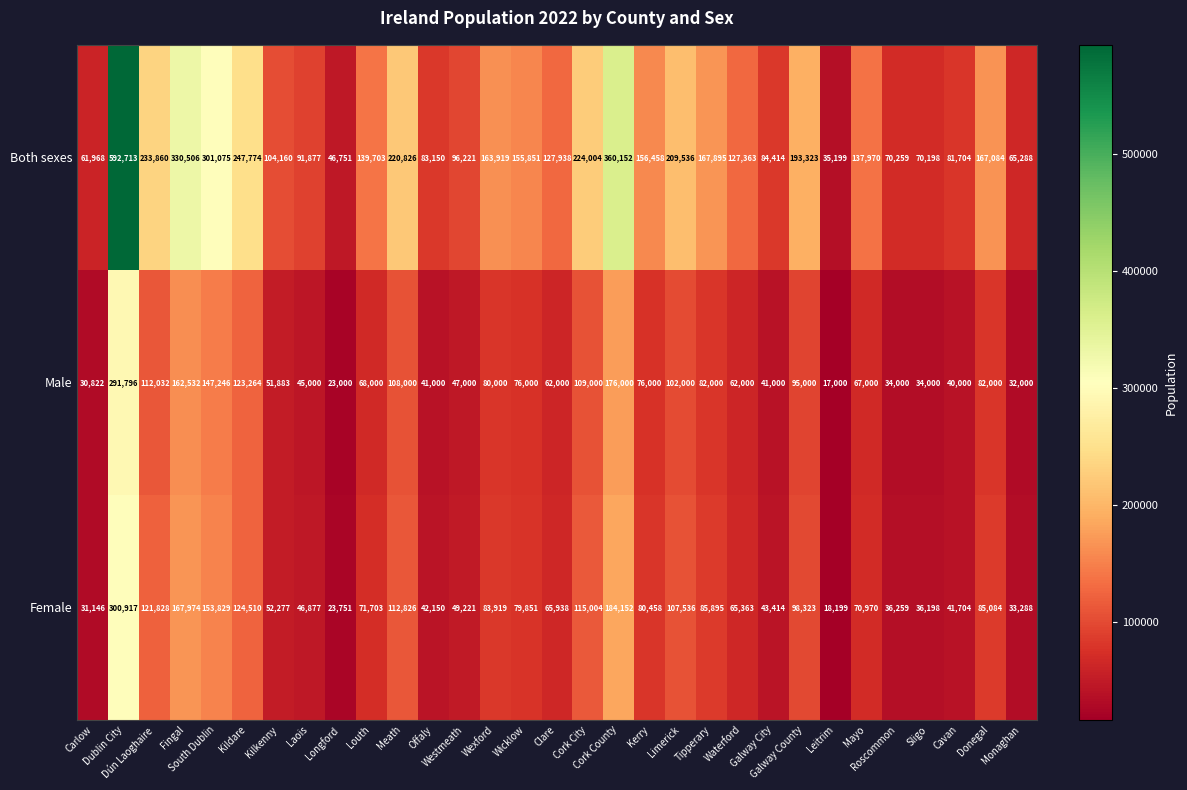

What is the average value of the Both sexes series?

166101